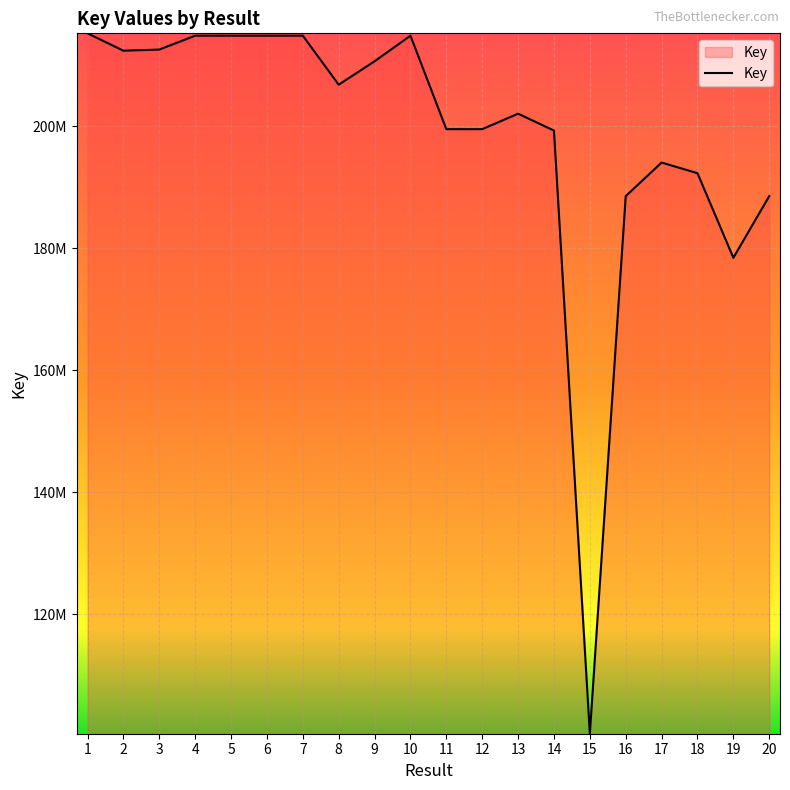

Is it true that the value at 6 is 283528247?

False